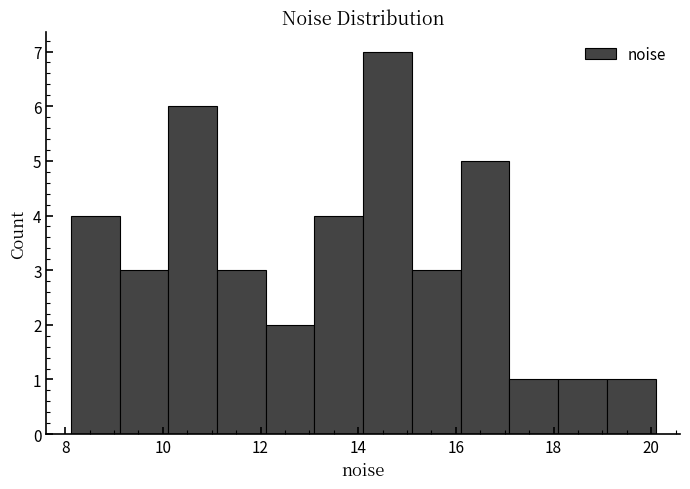

Reading left to right, list every bar in this chart as the range it spans on the x-axis followed by its height. Neither the bar edges nor the heights are printed on the chart, so give them approximately, as read against the axes.

8.2 to 9.2: 4
9.2 to 10.2: 3
10.2 to 11.2: 6
11.2 to 12.2: 3
12.2 to 13.2: 2
13.2 to 14.2: 4
14.2 to 15.0: 7
15.0 to 16.0: 3
16.0 to 17.0: 5
17.0 to 18.0: 1
18.0 to 19.0: 1
19.0 to 20.0: 1